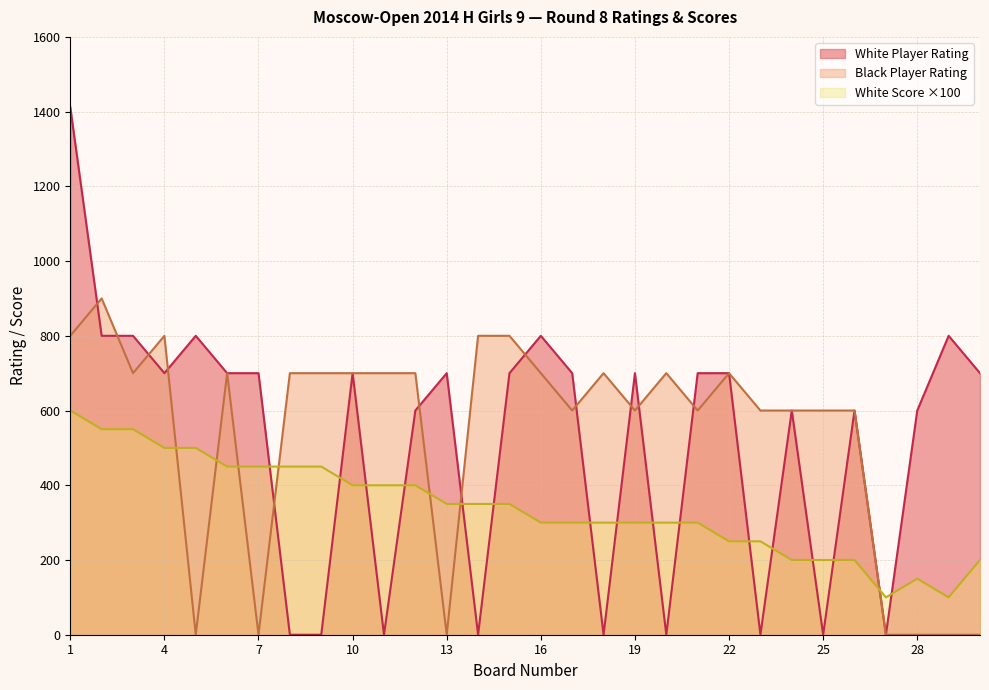

Count the number of data series in this chart.

3